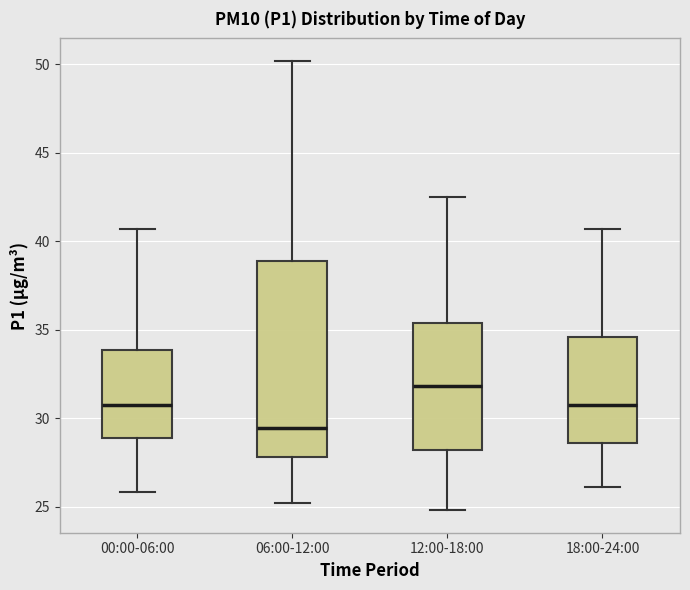

Where is the upper edge of the box for 00:00-06:00 on the y-axis? The values are not printed on the chart, so give them approximately, as read against the axis.

34.0